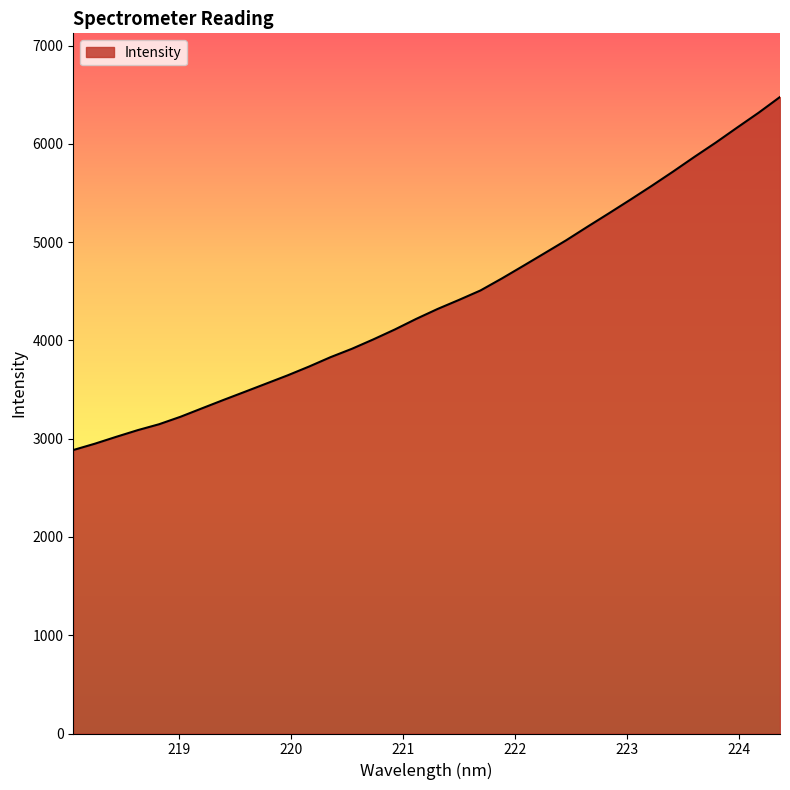

What is the minimum value shown in the chart?

2884.9